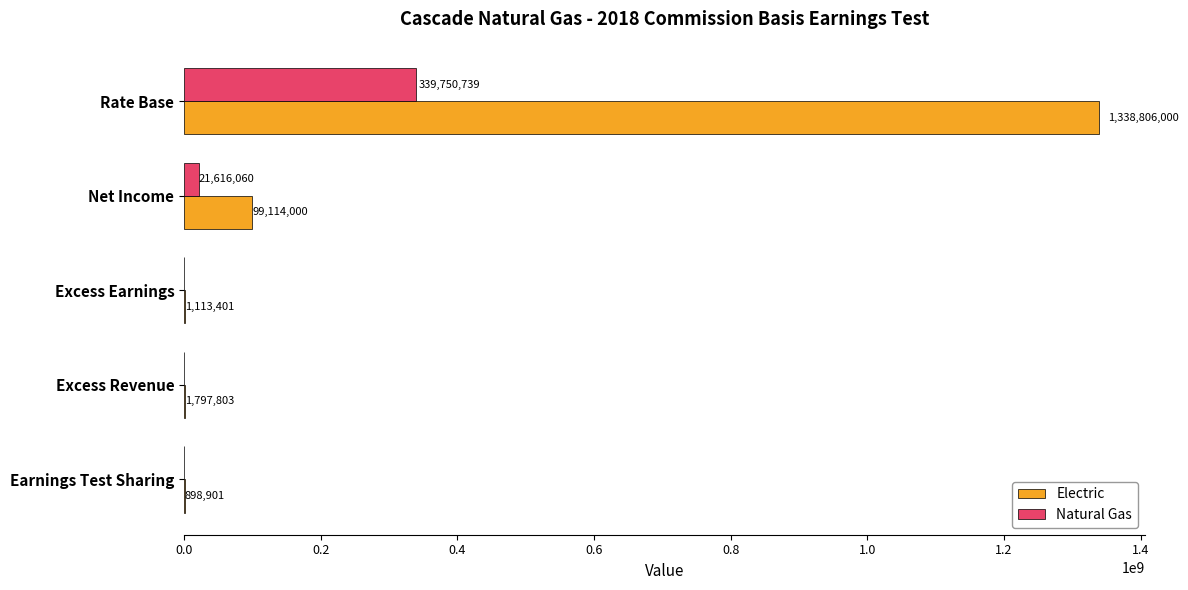

What is the maximum value for Electric?

1338806000.0